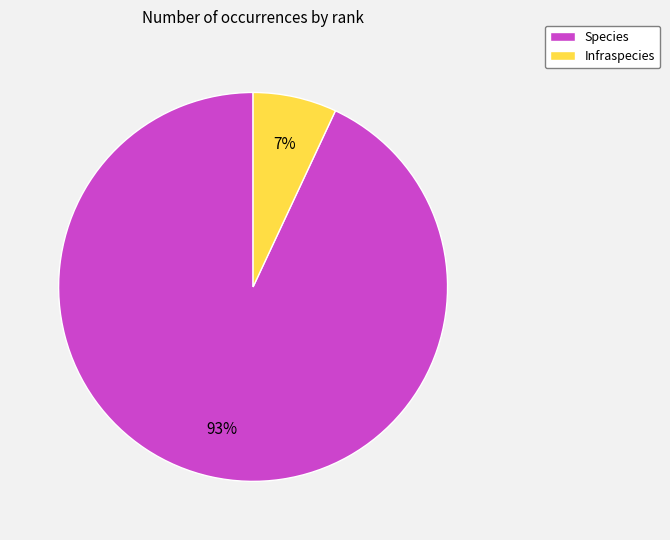

To the nearest percent, what is the difference between the largest and smallest slice percentages?

86%